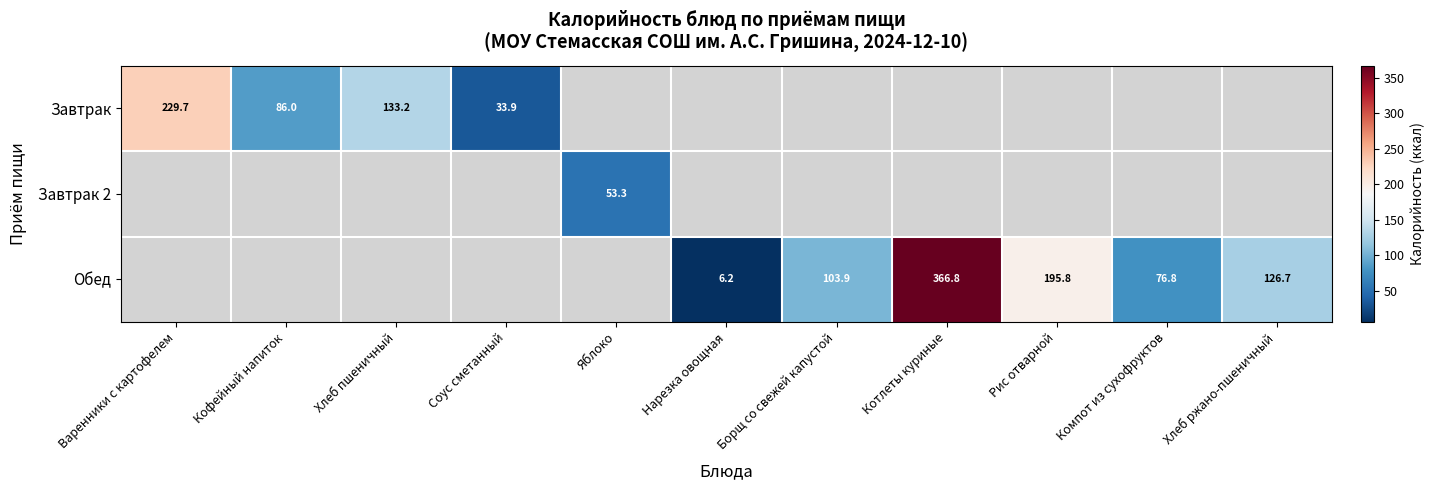

What is the difference between the Завтрак values at Кофейный напиток and Варенники с картофелем?

143.7